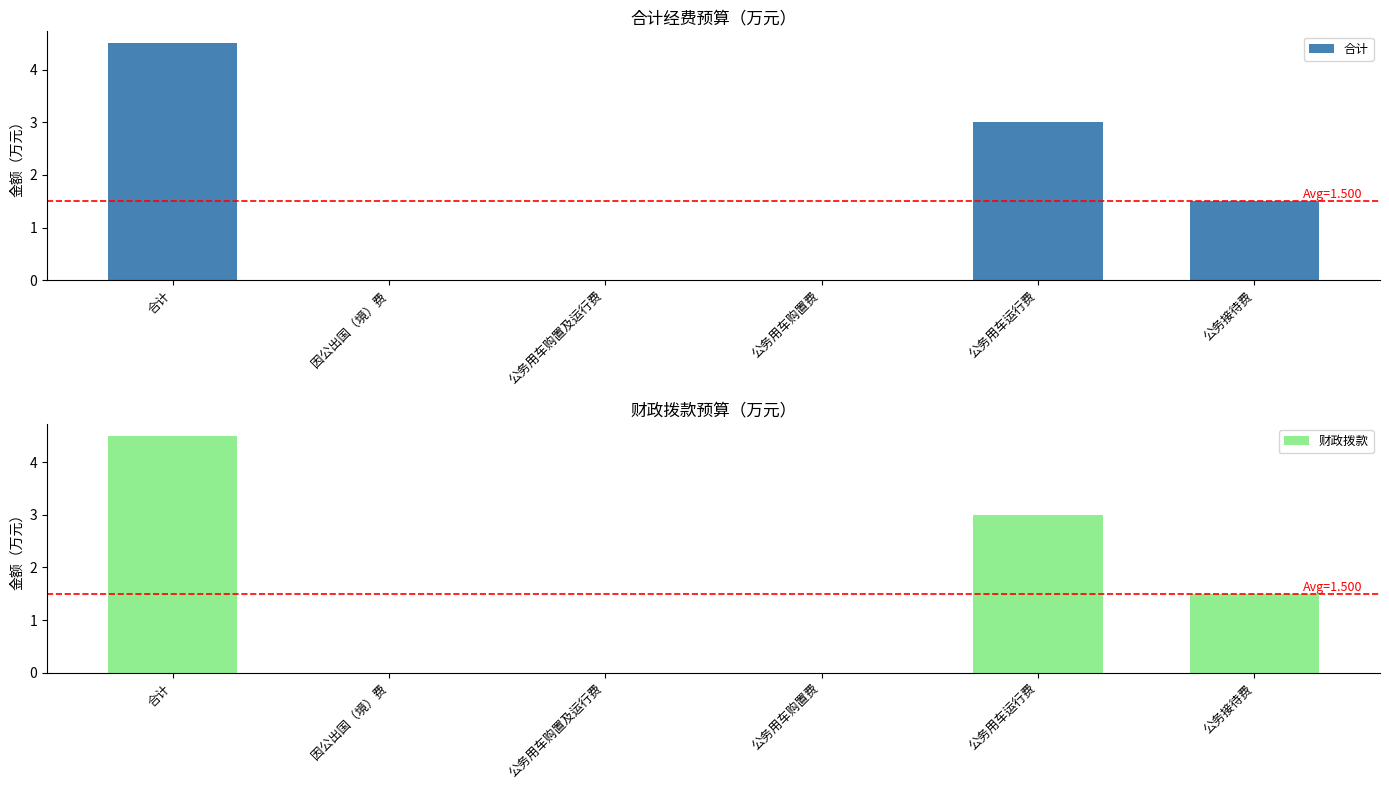

At how many categories does at least one series exceed 2?

2